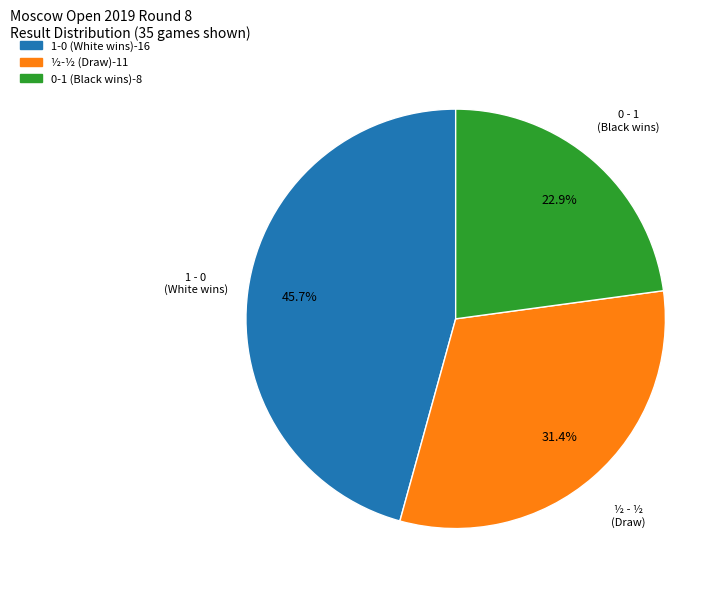

Does any single category account for the majority?

No